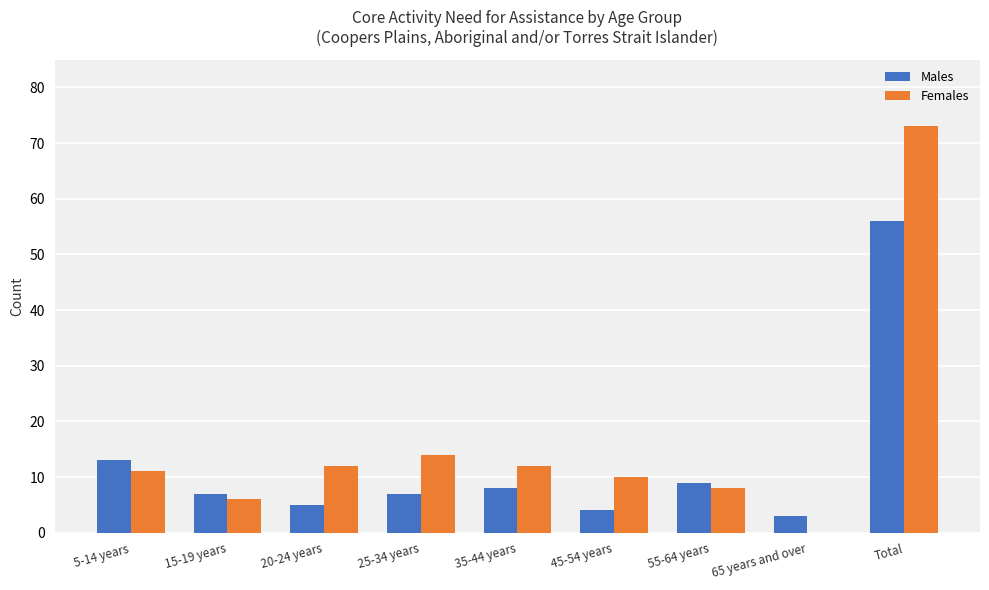

The value of Males at 20-24 years is 1. True or false?

False